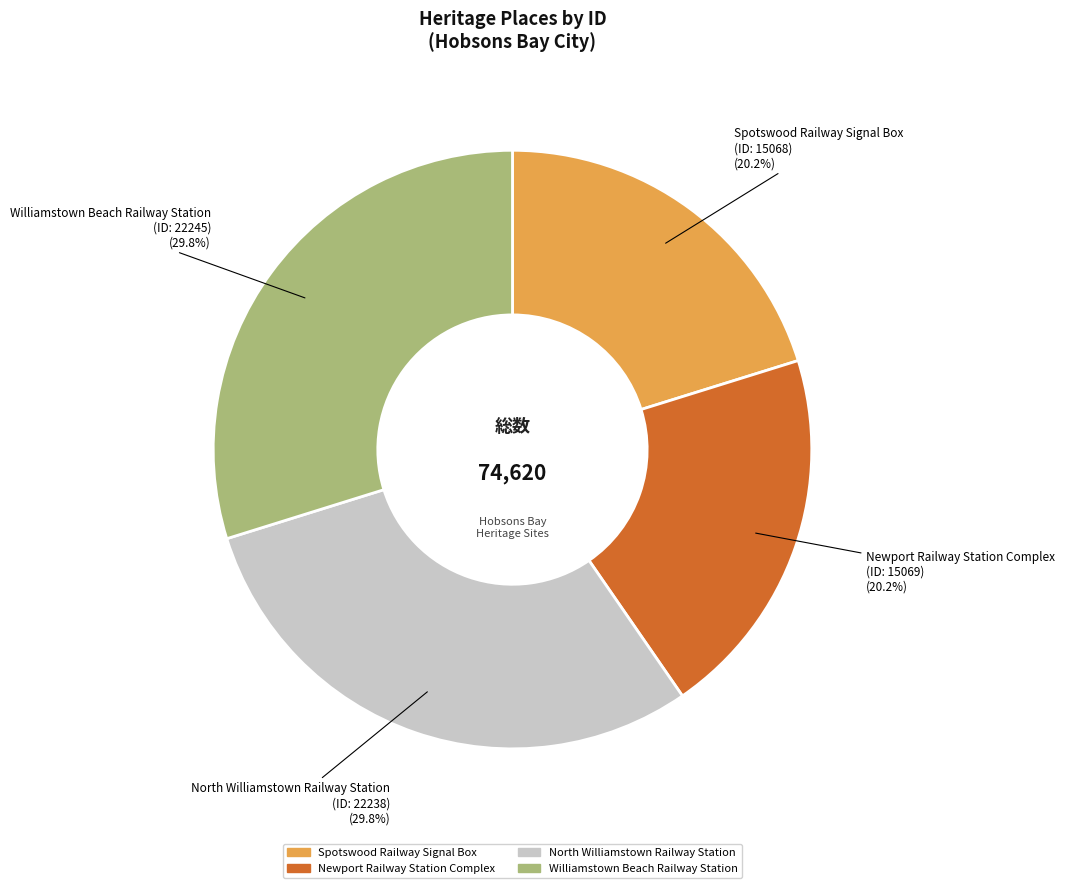

Which has a higher value, North Williamstown Railway Station or Newport Railway Station Complex?

North Williamstown Railway Station